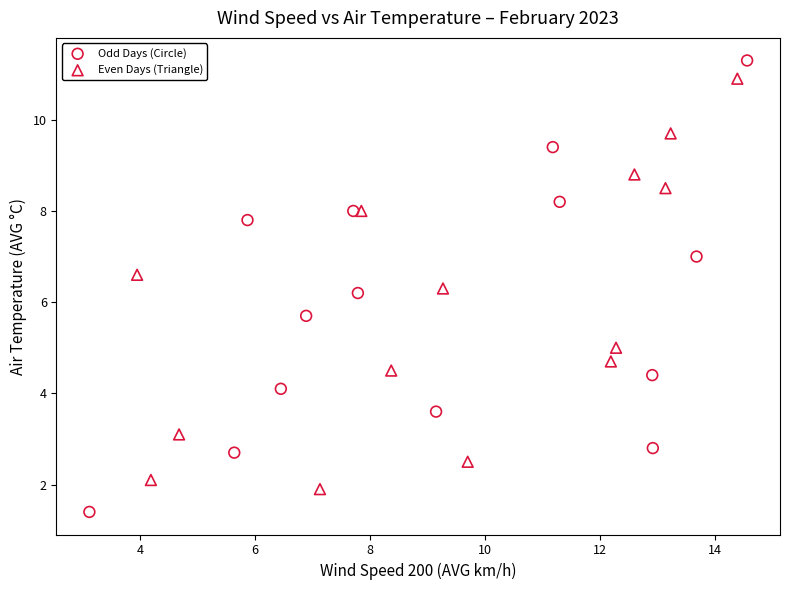

Which series has the widest spread of Y values?

Odd Days (Circle)